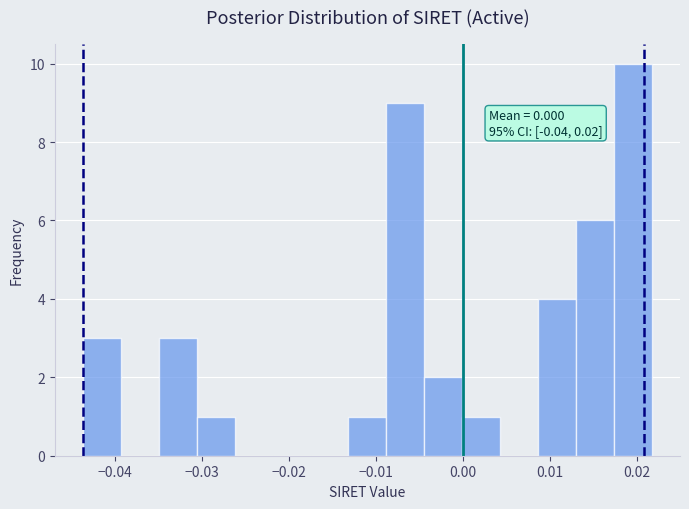

Which range on the x-axis has the tallest bar?

0.017 to 0.022